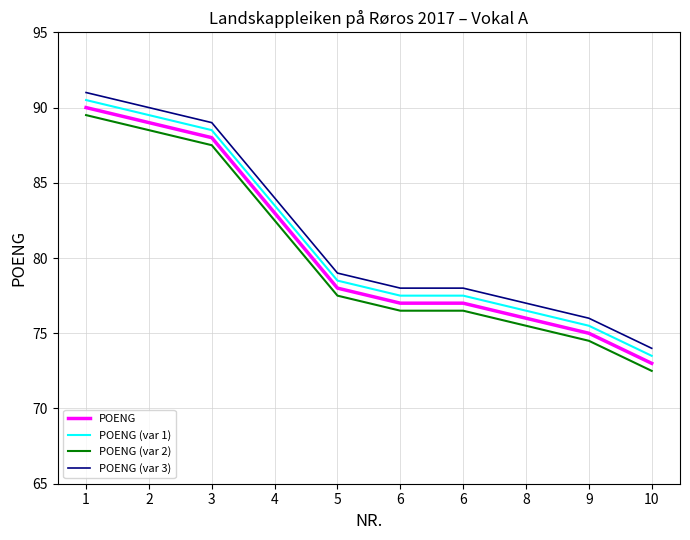

True or false: POENG and POENG (var 3) intersect in this chart.

False